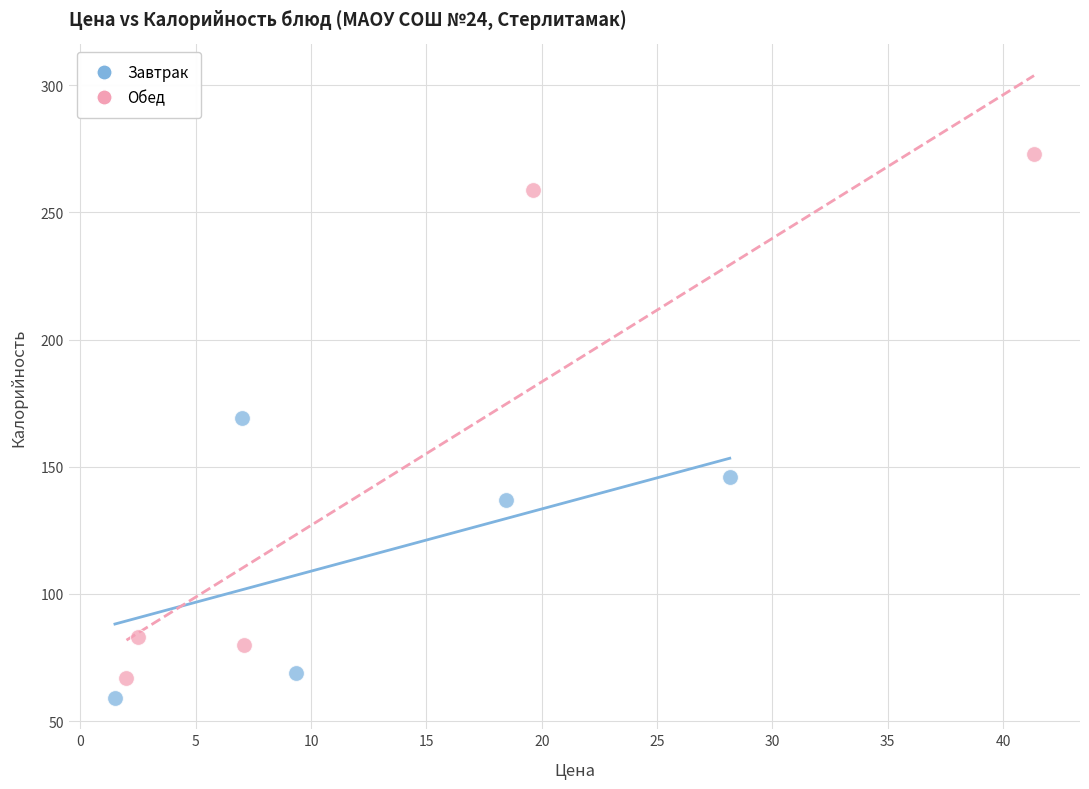

Which series contains the highest Y value?

Обед